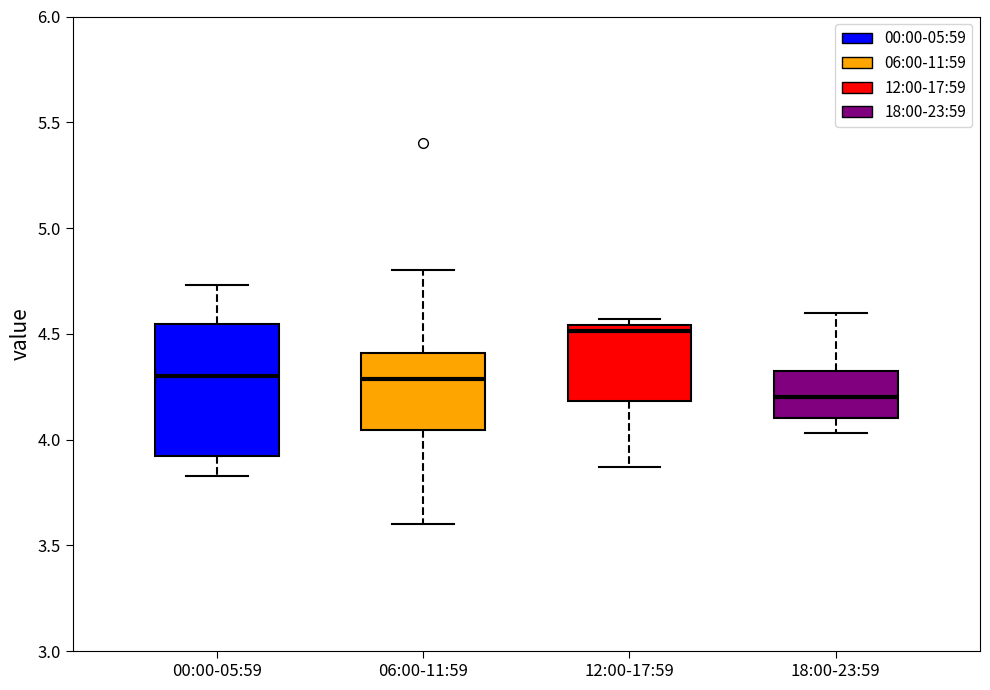

Reading left to right, transcribe this box plot: for each box, give where its median line is, the range the box spans, and where its two whiskers end, as read against the y-axis. The values are not printed on the chart, so give them approximately, as read against the axis.

00:00-05:59: median 4.30, box 3.90 to 4.55, whiskers 3.85 to 4.75
06:00-11:59: median 4.30, box 4.05 to 4.40, whiskers 3.60 to 4.80
12:00-17:59: median 4.50, box 4.20 to 4.55, whiskers 3.85 to 4.55 (just above the box's upper edge)
18:00-23:59: median 4.20, box 4.10 to 4.35, whiskers 4.05 to 4.60